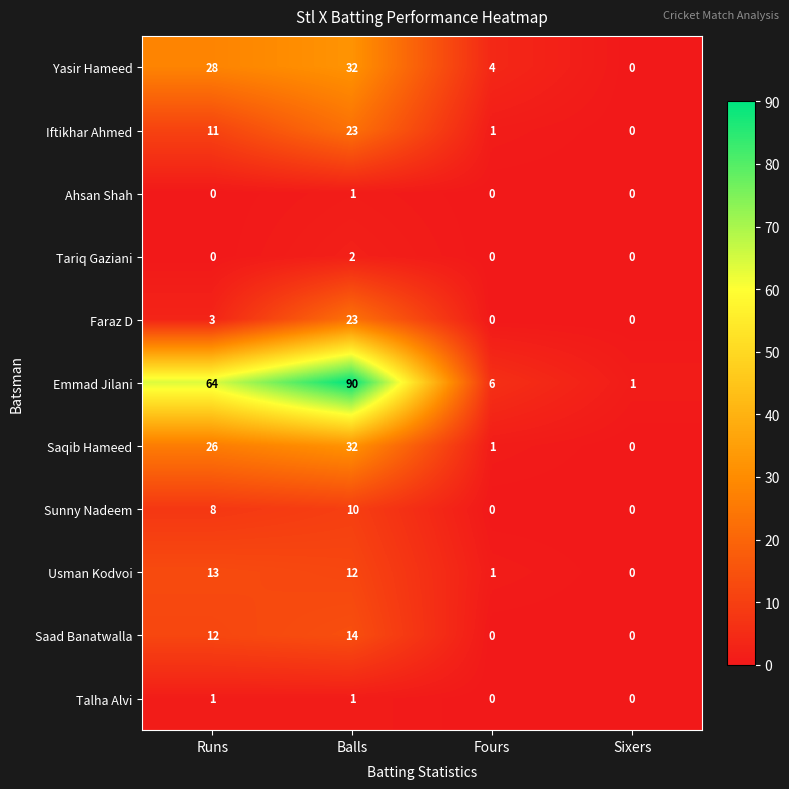

List the labels in order of Iftikhar Ahmed value, smallest first.

Sixers, Fours, Runs, Balls